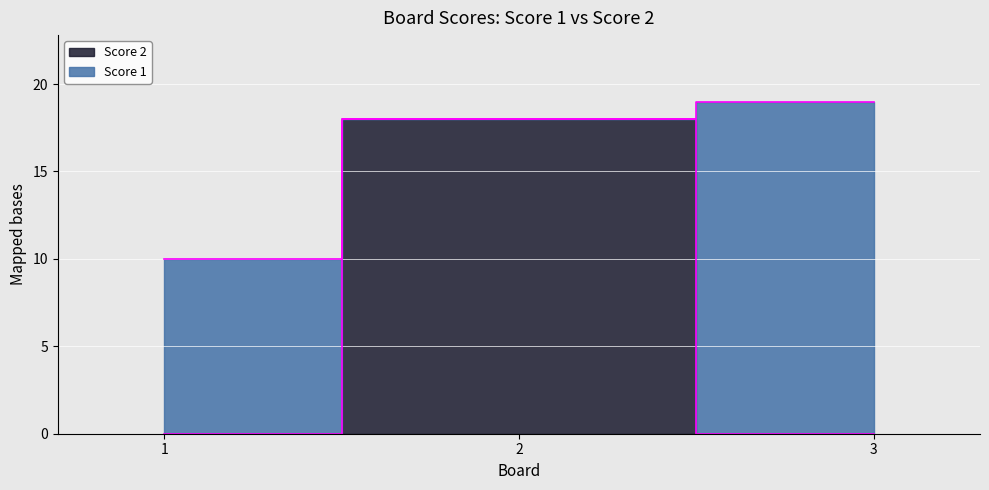

How many data points does each series have?

3